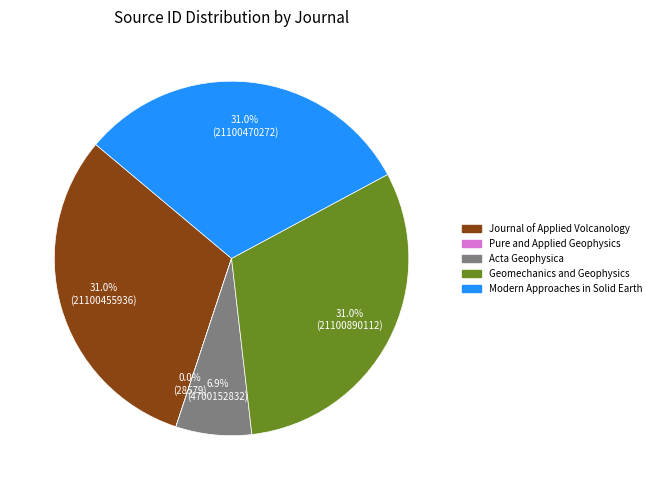

Is there any slice that represents more than half of the pie?

No